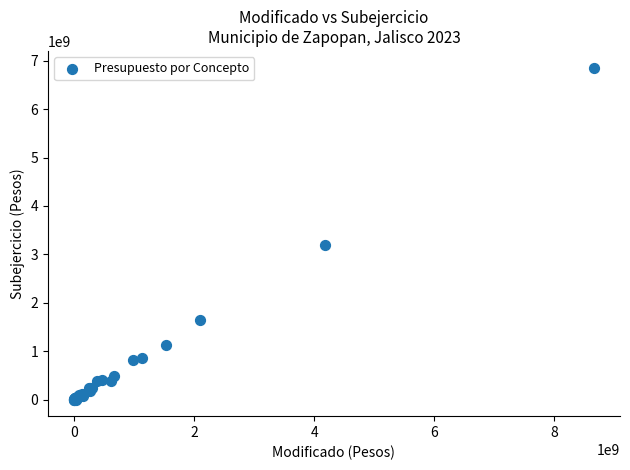

What Y value in the scatter plot is closest to 3430518558?

3199530100.6